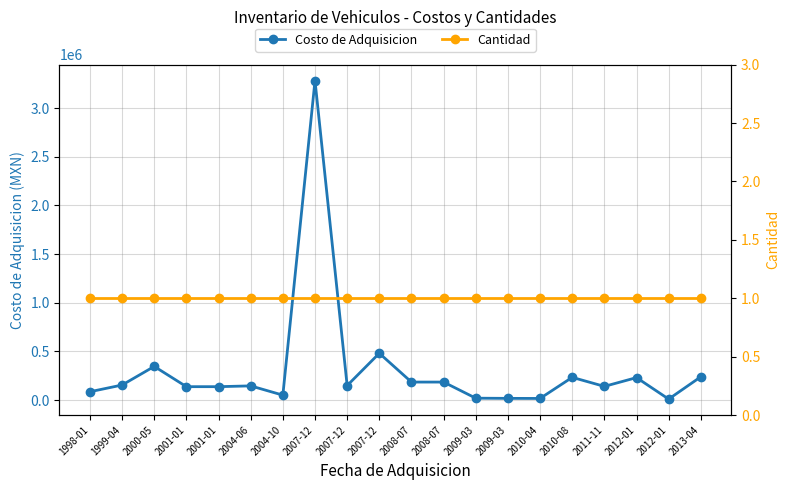

In Costo de Adquisicion, how many points are lower than both neighbors (excluding endpoints)?

5